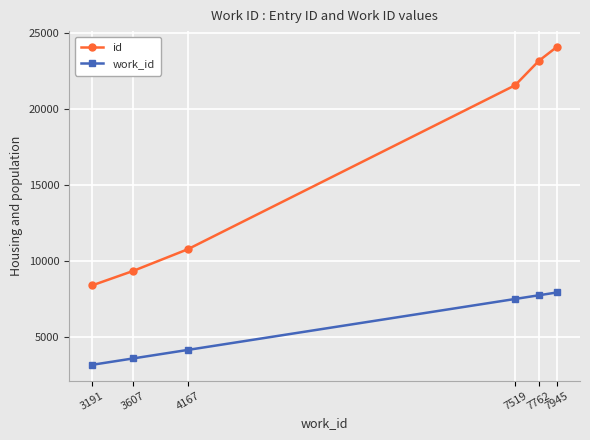

What are all the series names shown in the legend?

id, work_id